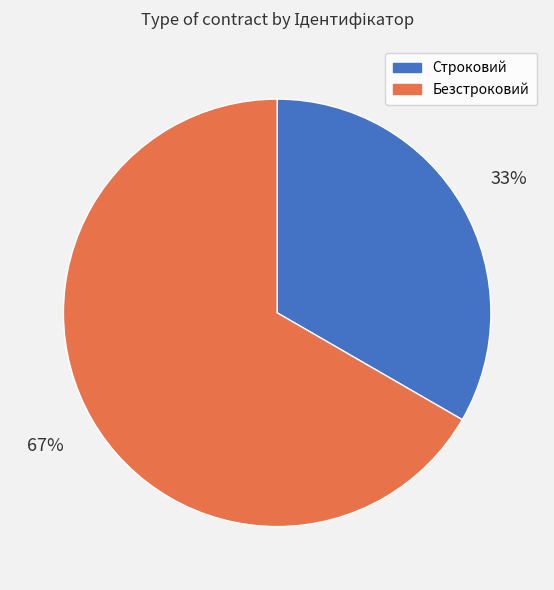

To the nearest percent, what portion does Безстроковий represent?

67%